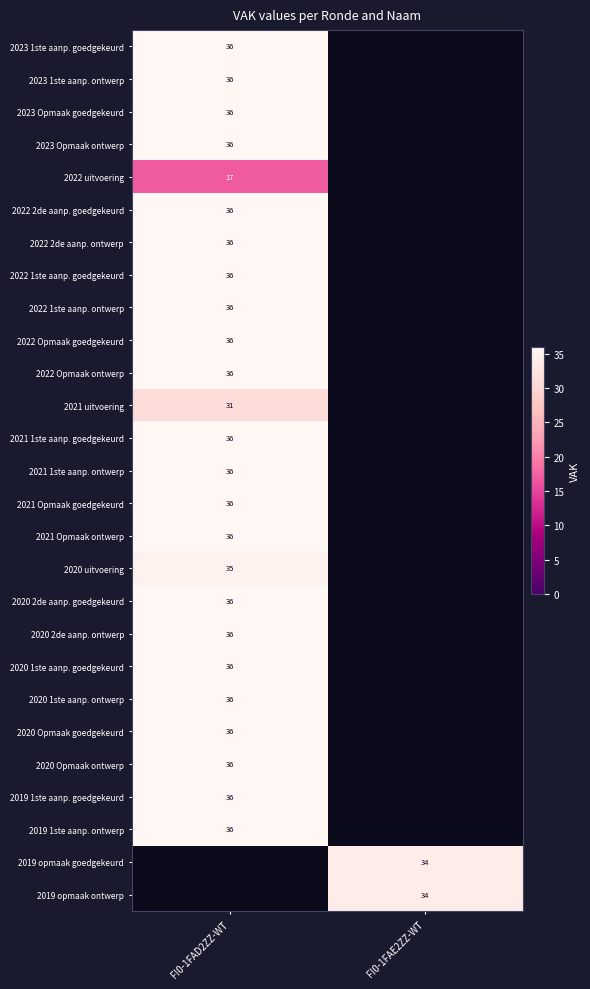

The value of 2022 Opmaak ontwerp at FI0-1FAD2ZZ-WT is 36. True or false?

True